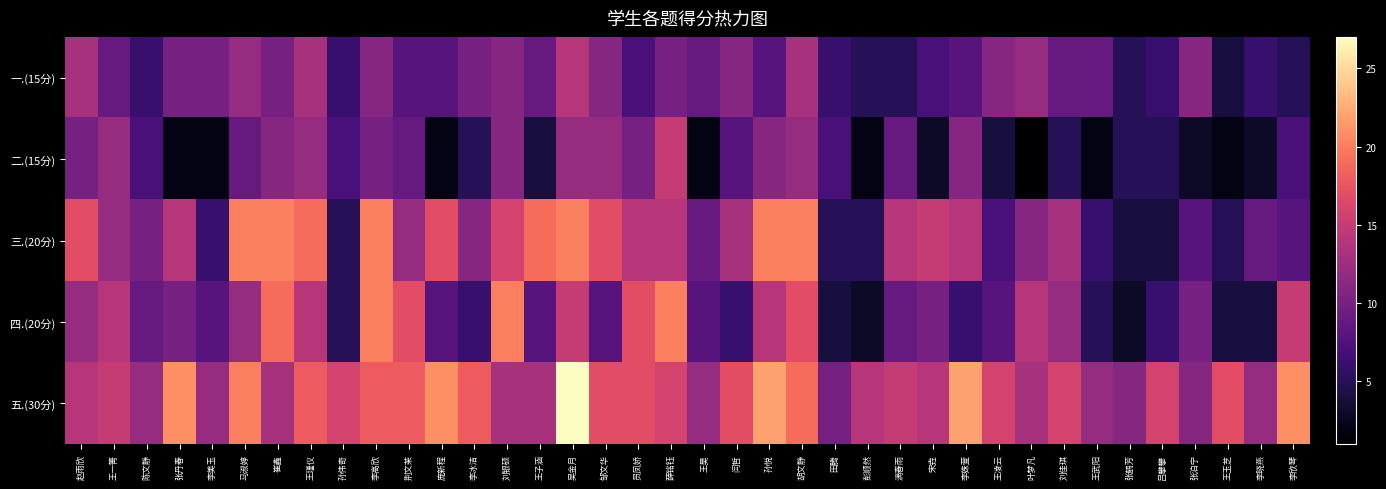

Which has a higher value, 吕攀攀 or 田腾?

吕攀攀